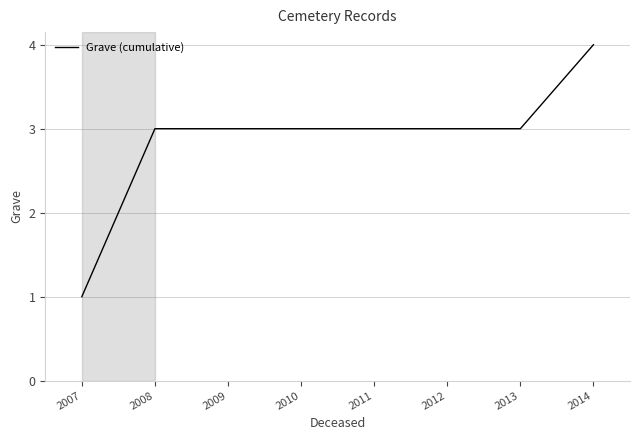

Count the number of categories in the chart.

8